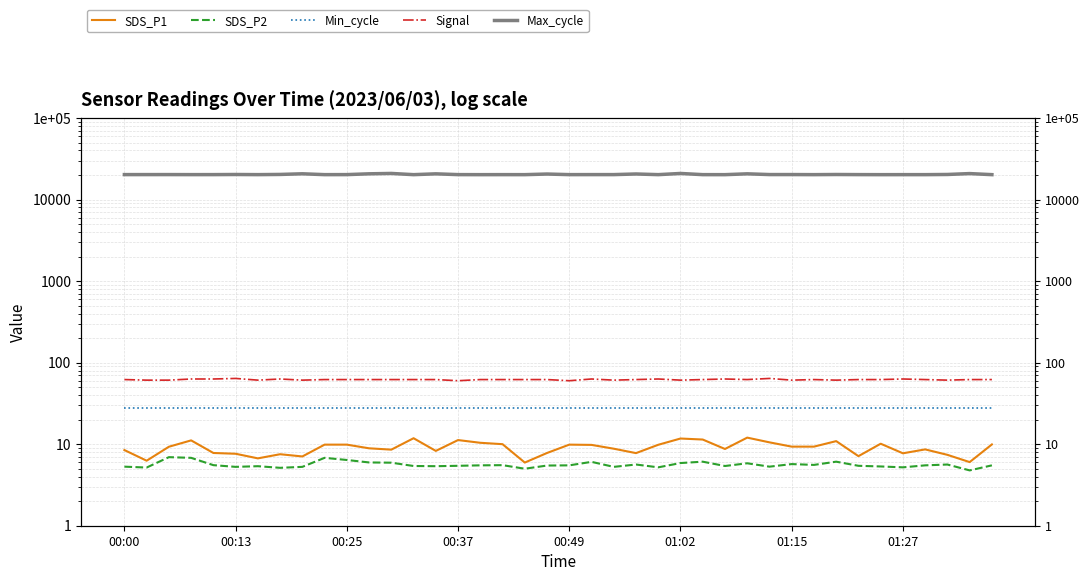

True or false: Max_cycle and SDS_P1 intersect in this chart.

False